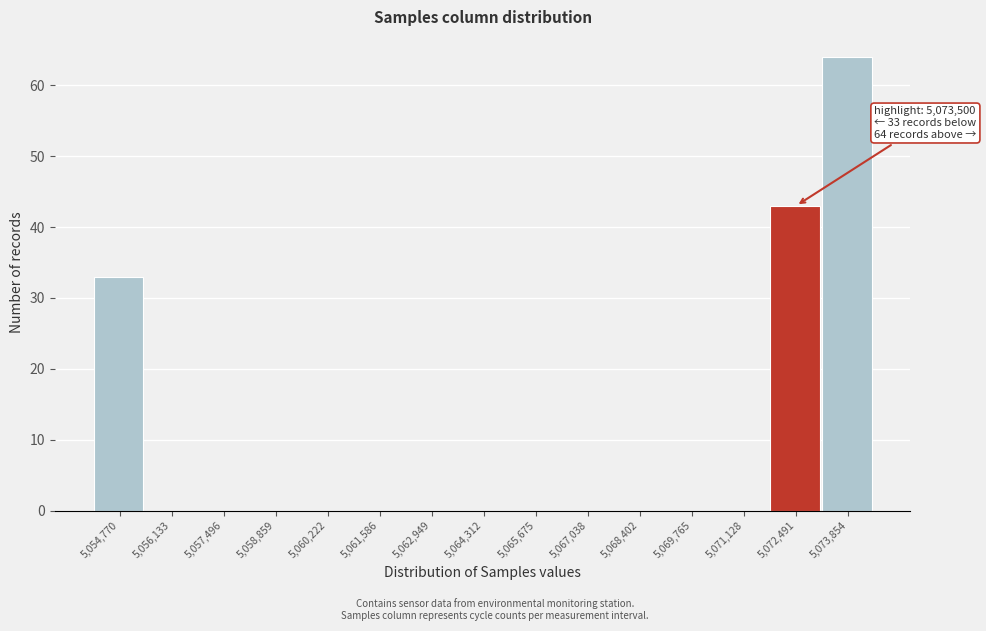

Reading right to left, transcribe all the data shown in this chart.

5,073,854=64	5,072,491=43	5,071,128=0	5,069,765=0	5,068,402=0	5,067,038=0	5,065,675=0	5,064,312=0	5,062,949=0	5,061,586=0	5,060,222=0	5,058,859=0	5,057,496=0	5,056,133=0	5,054,770=33